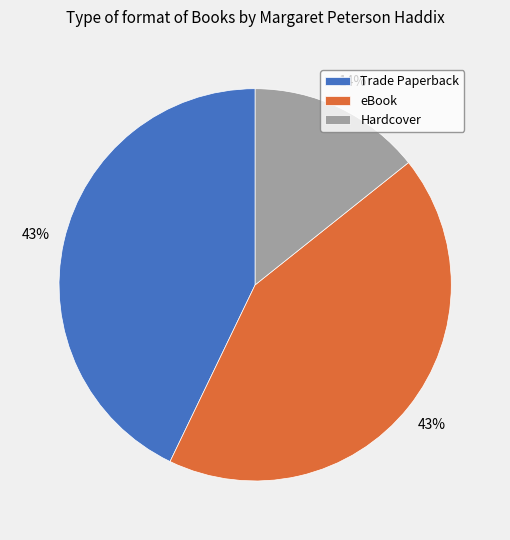

Is Trade Paperback the majority of the pie?

No